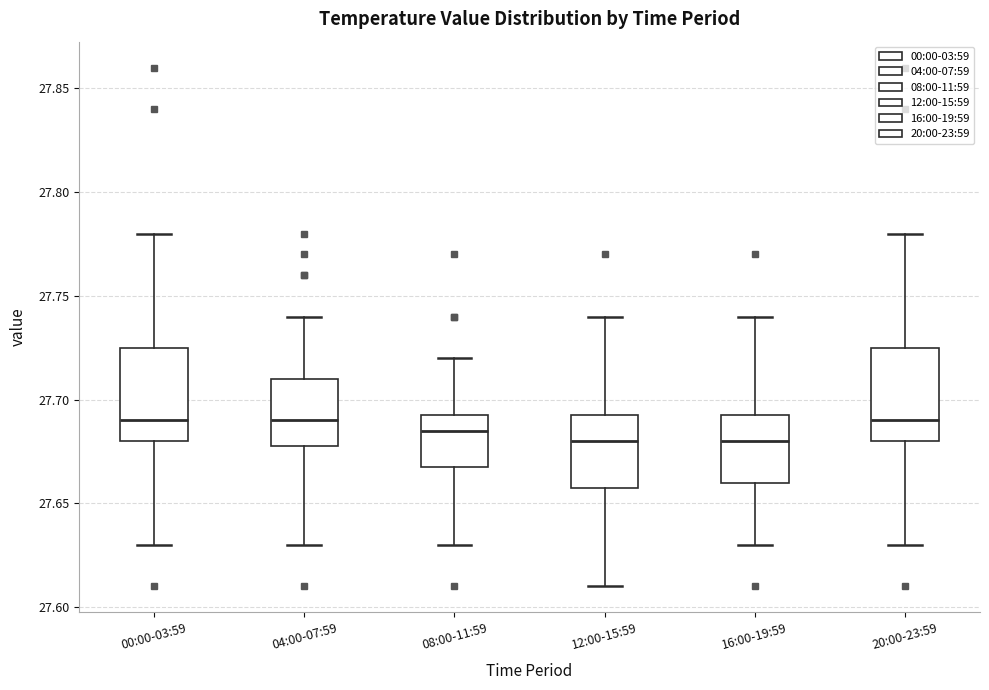

Reading left to right, transcribe this box plot: for each box, give where its median line is, the range the box spans, and where its two whiskers end, as read against the y-axis. The values are not printed on the chart, so give them approximately, as read against the axis.

00:00-03:59: median 27.690, box 27.680 to 27.725, whiskers 27.630 to 27.780
04:00-07:59: median 27.690, box 27.680 to 27.710, whiskers 27.630 to 27.740
08:00-11:59: median 27.685, box 27.670 to 27.695, whiskers 27.630 to 27.720
12:00-15:59: median 27.680, box 27.660 to 27.695, whiskers 27.610 to 27.740
16:00-19:59: median 27.680, box 27.660 to 27.695, whiskers 27.630 to 27.740
20:00-23:59: median 27.690, box 27.680 to 27.725, whiskers 27.630 to 27.780